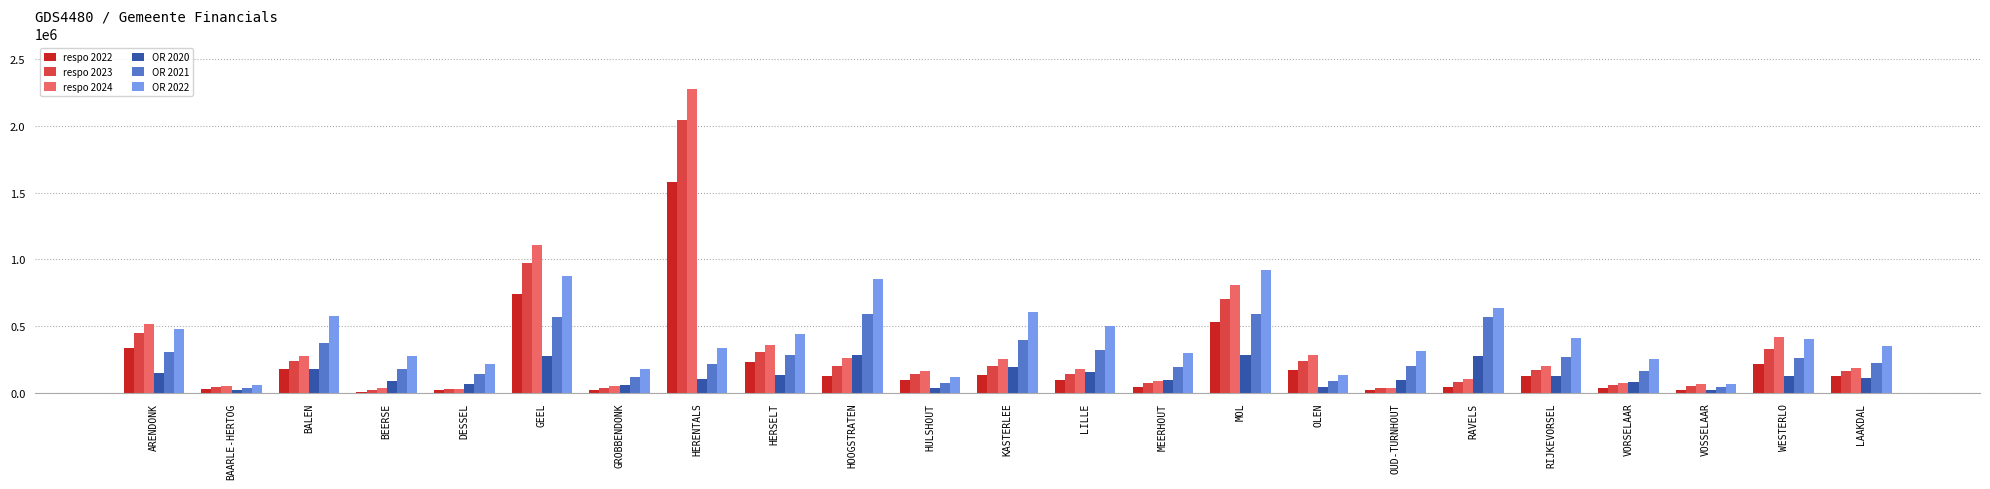

True or false: respo 2023 has a value of 668709 at HERENTALS.

False